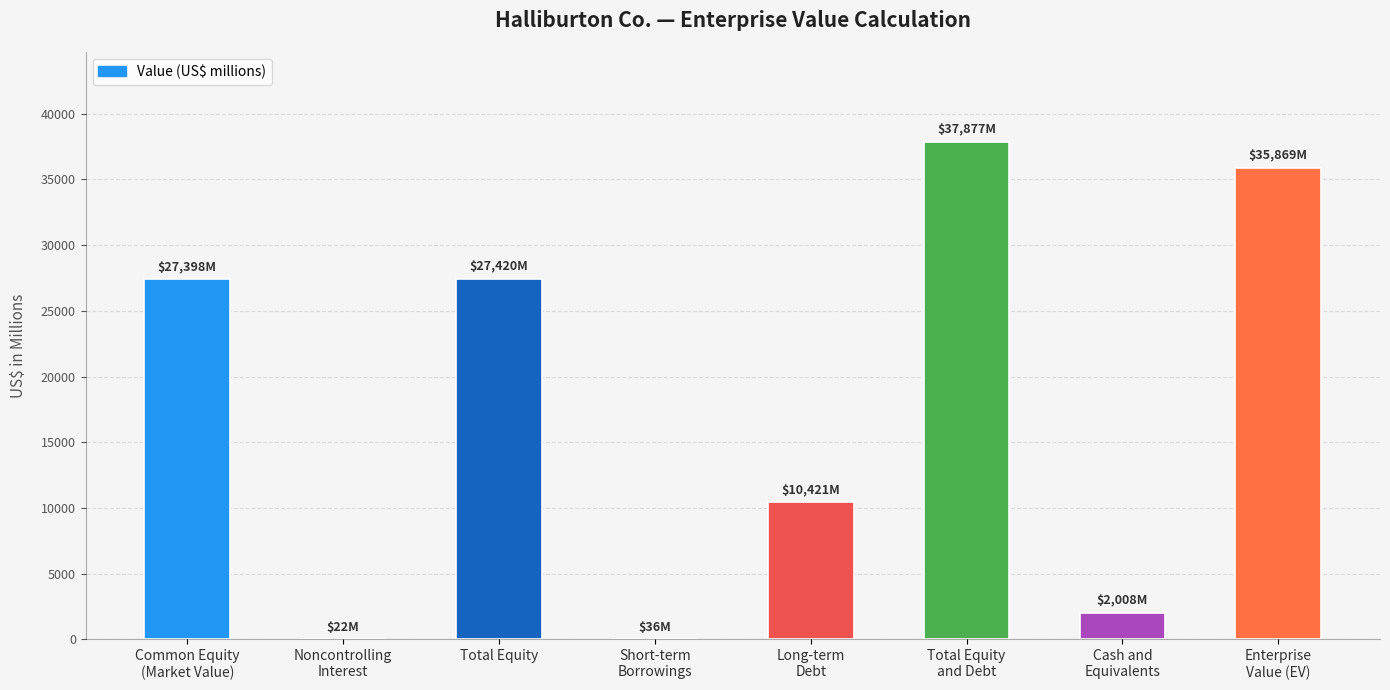

How many categories are shown in the chart?

8